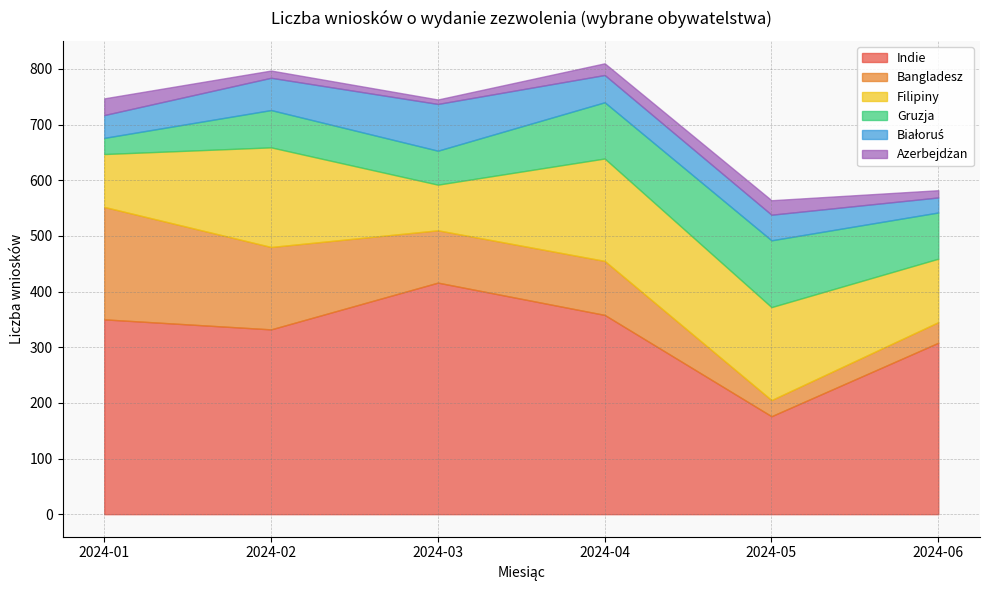

Is it true that Filipiny equals 167 at 2024-05?

True